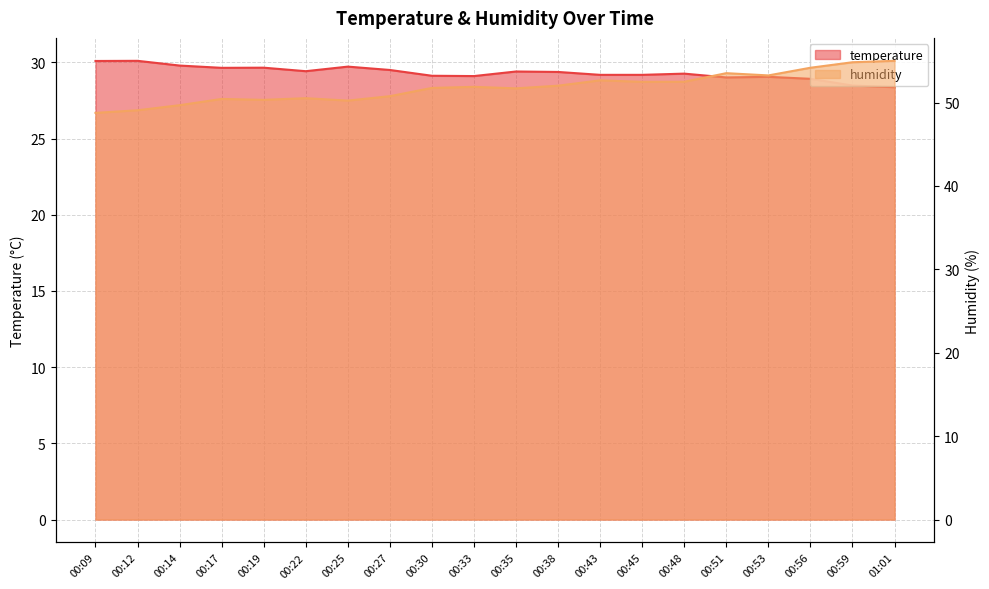

True or false: humidity and temperature intersect in this chart.

False